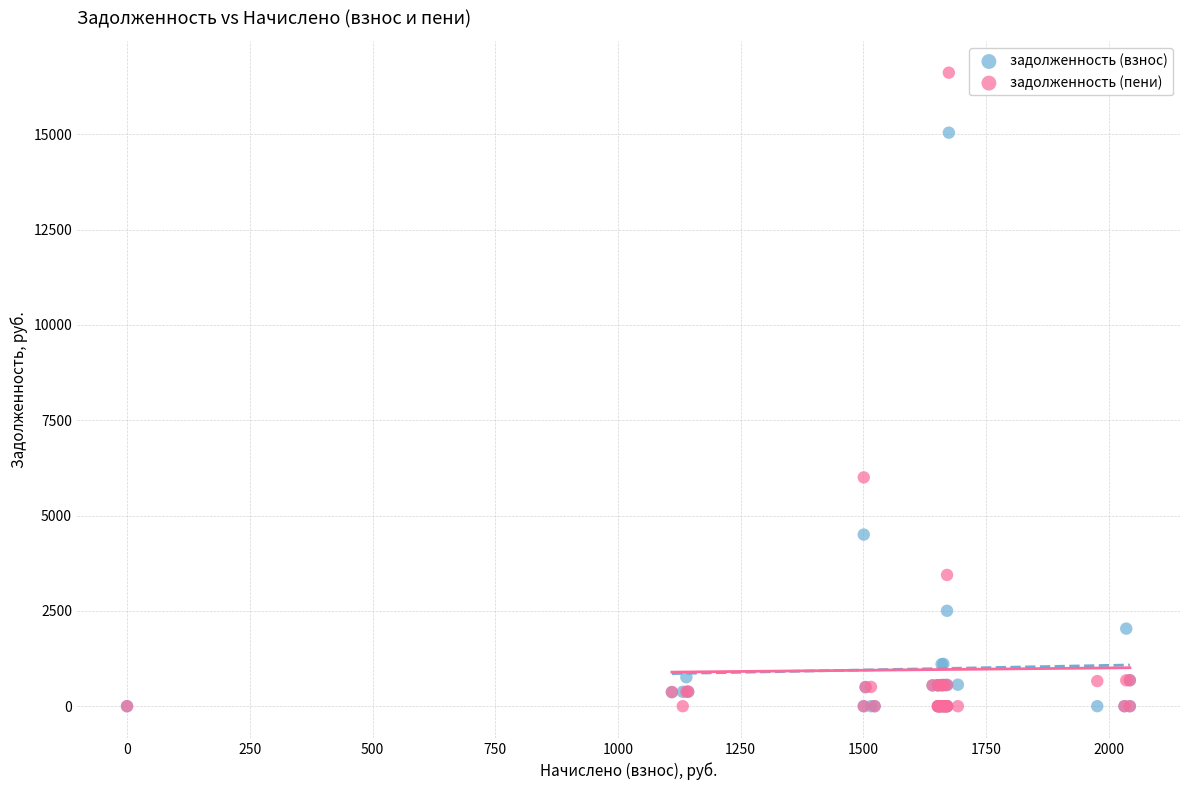

In the задолженность (пени) series, what Y value is closest to 8309?

6002.4